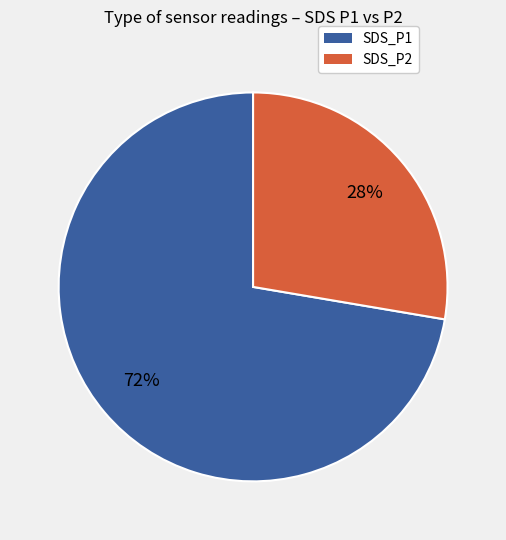

Rank the categories by value from highest to lowest.

SDS_P1, SDS_P2